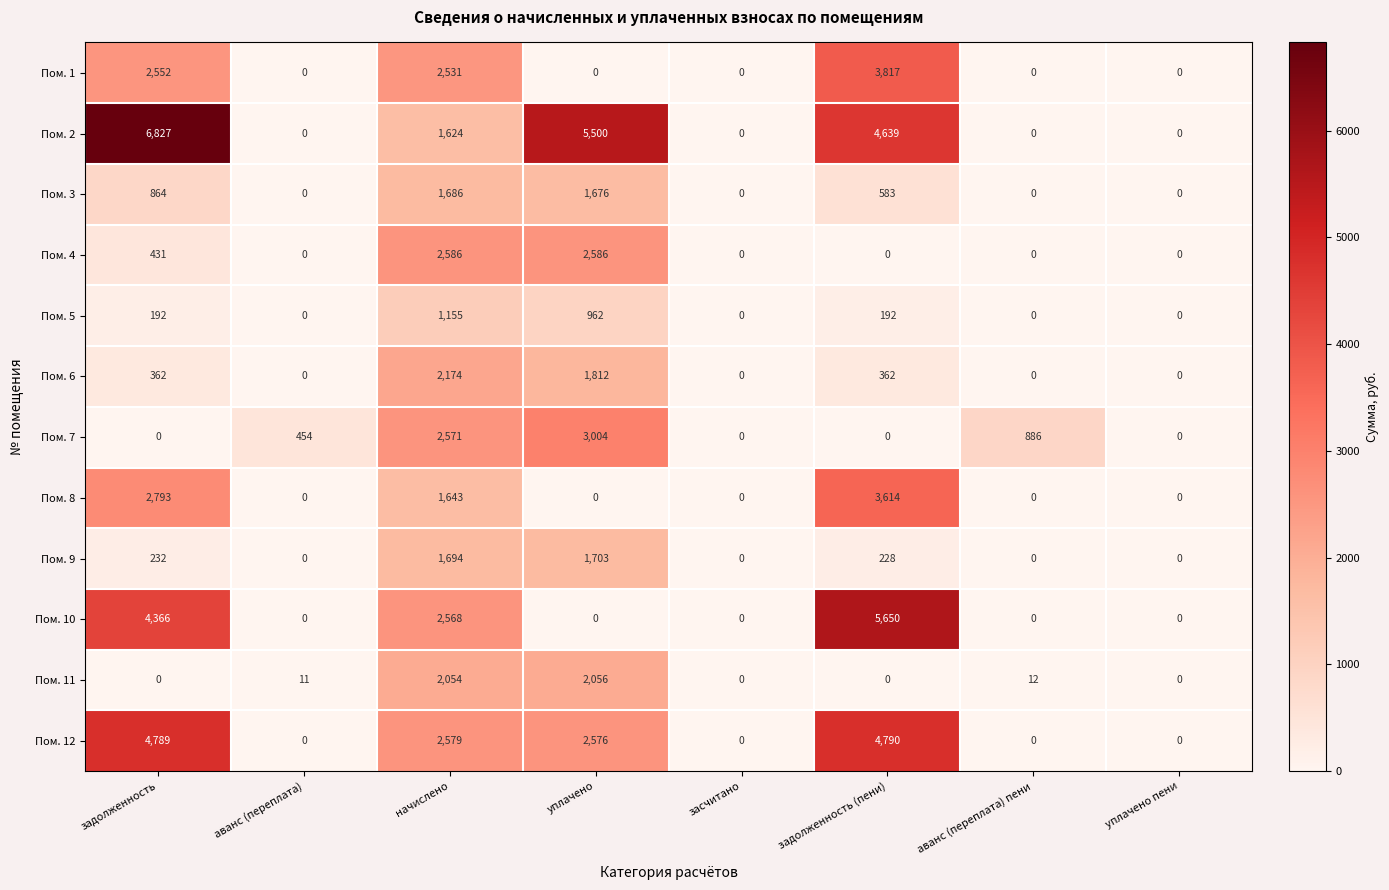

At how many categories does at least one series exceed 807?

5